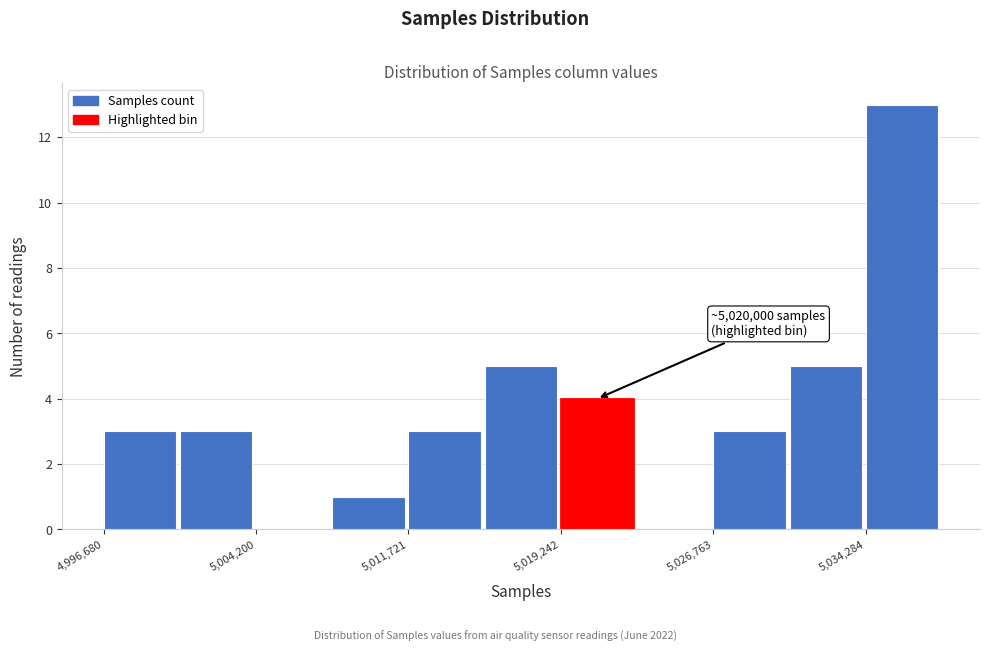

Read against the x-axis, roughly where is the centre of the tallest bar?

5036000